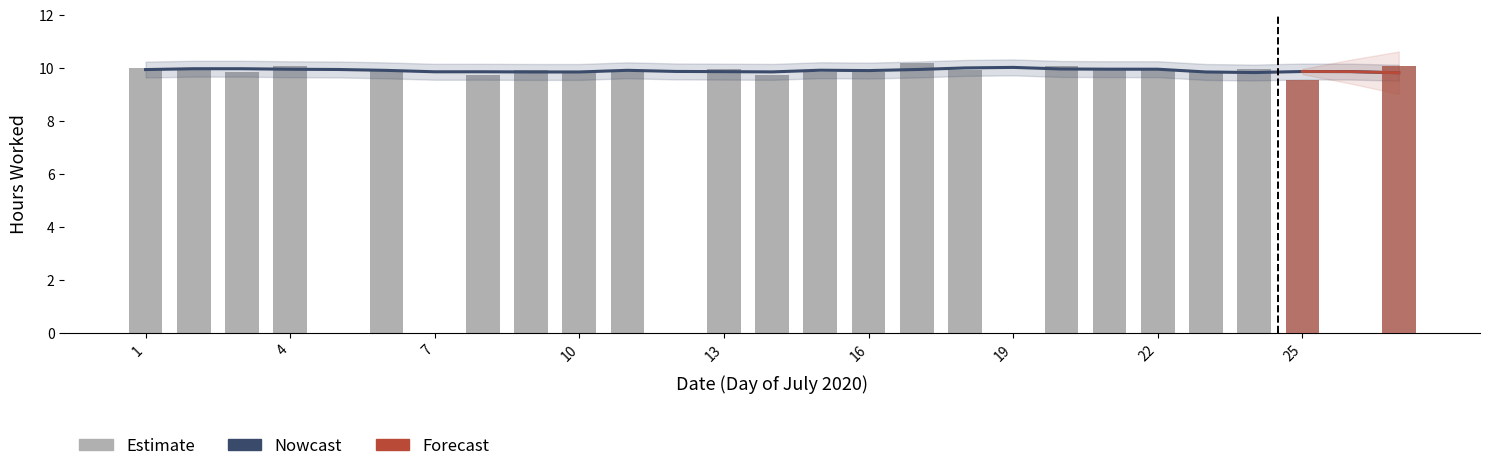

What is the difference between the values at 12 and 24?

10.0